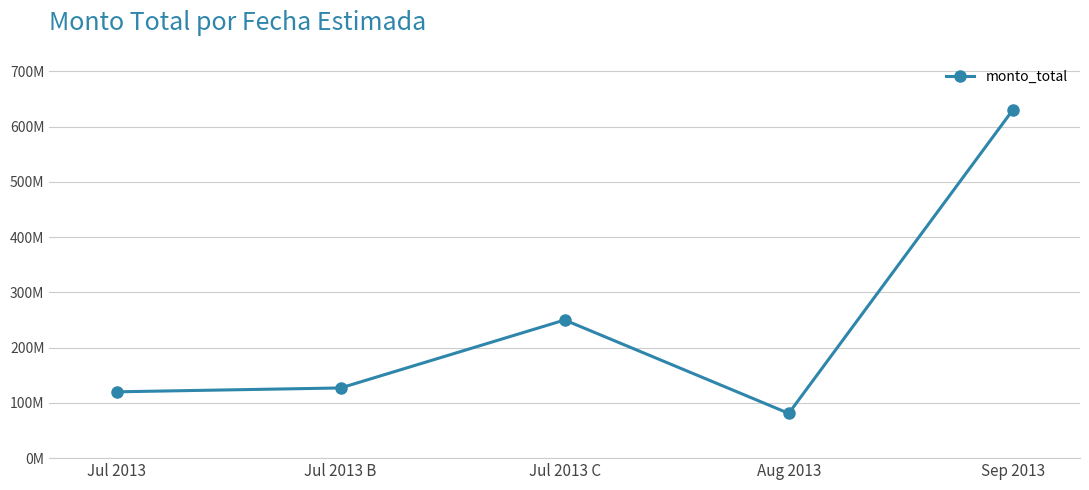

Between Aug 2013 and Jul 2013 B, which is larger?

Jul 2013 B